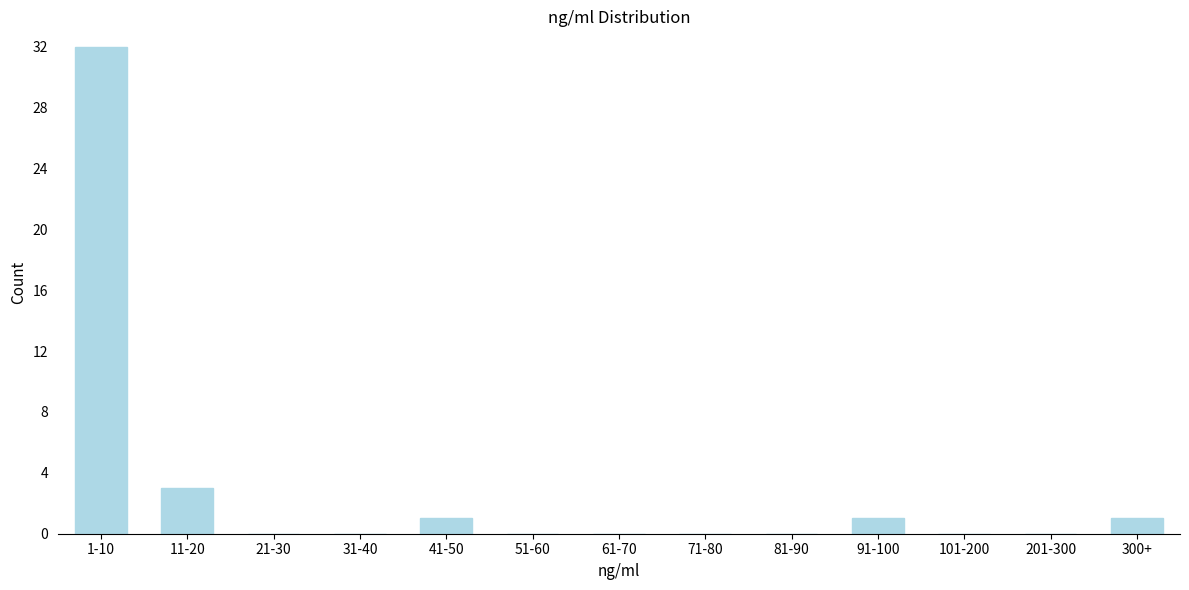

Reading right to left, list all the values displayed in this chart.

300+=1	201-300=0	101-200=0	91-100=1	81-90=0	71-80=0	61-70=0	51-60=0	41-50=1	31-40=0	21-30=0	11-20=3	1-10=32